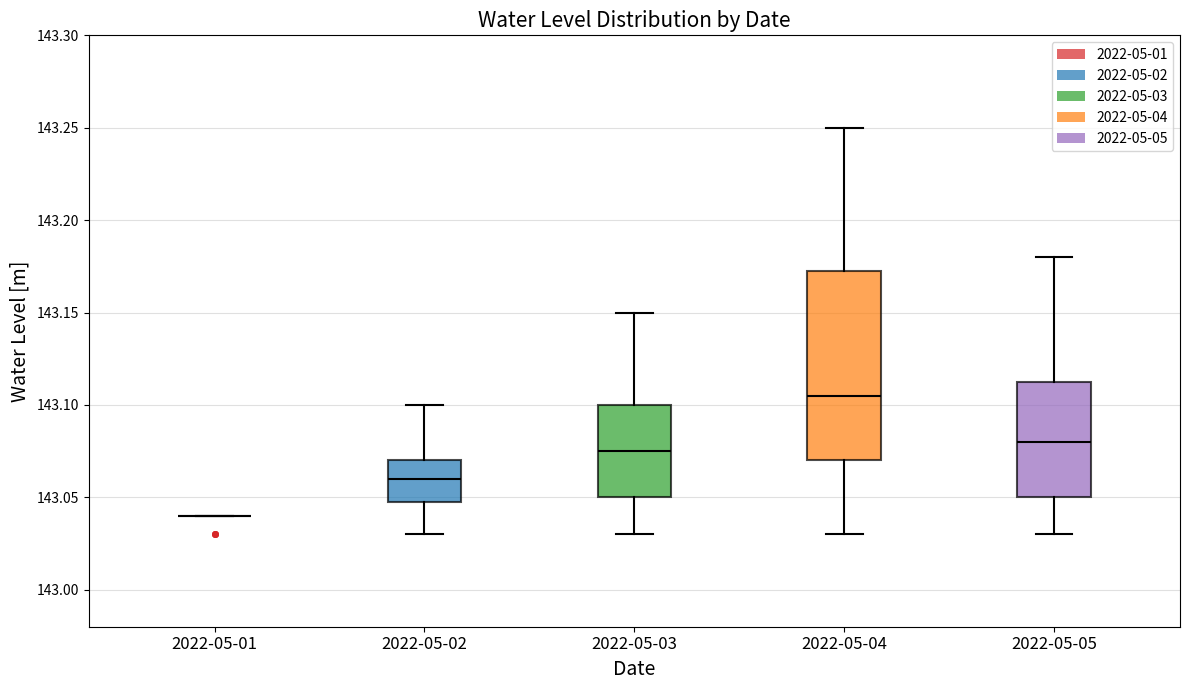

Which box is the tallest, from its lower edge to its upper edge?

2022-05-04